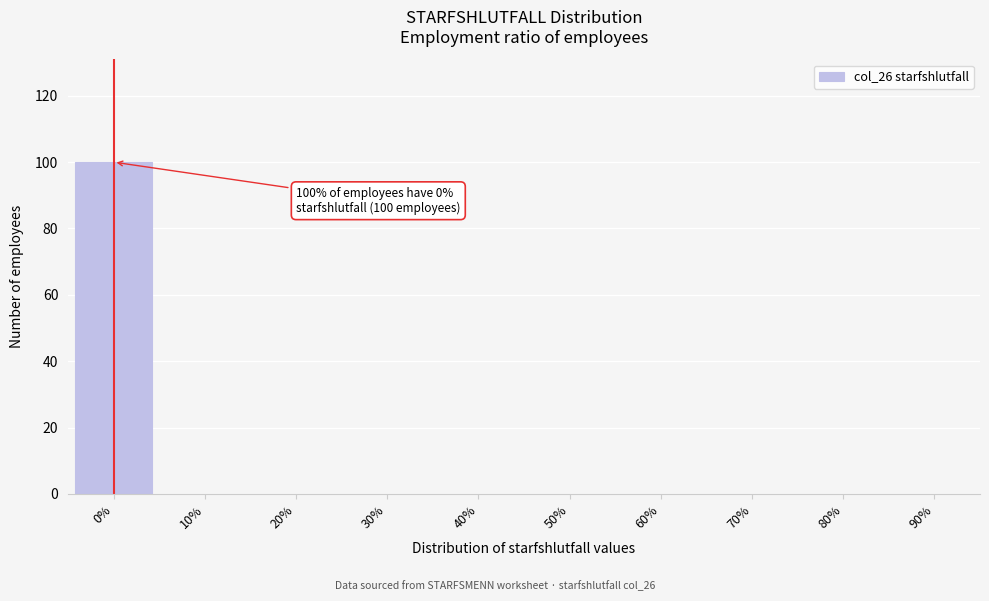

Reading left to right, extract all data points from this chart.

0%=100	10%=0	20%=0	30%=0	40%=0	50%=0	60%=0	70%=0	80%=0	90%=0